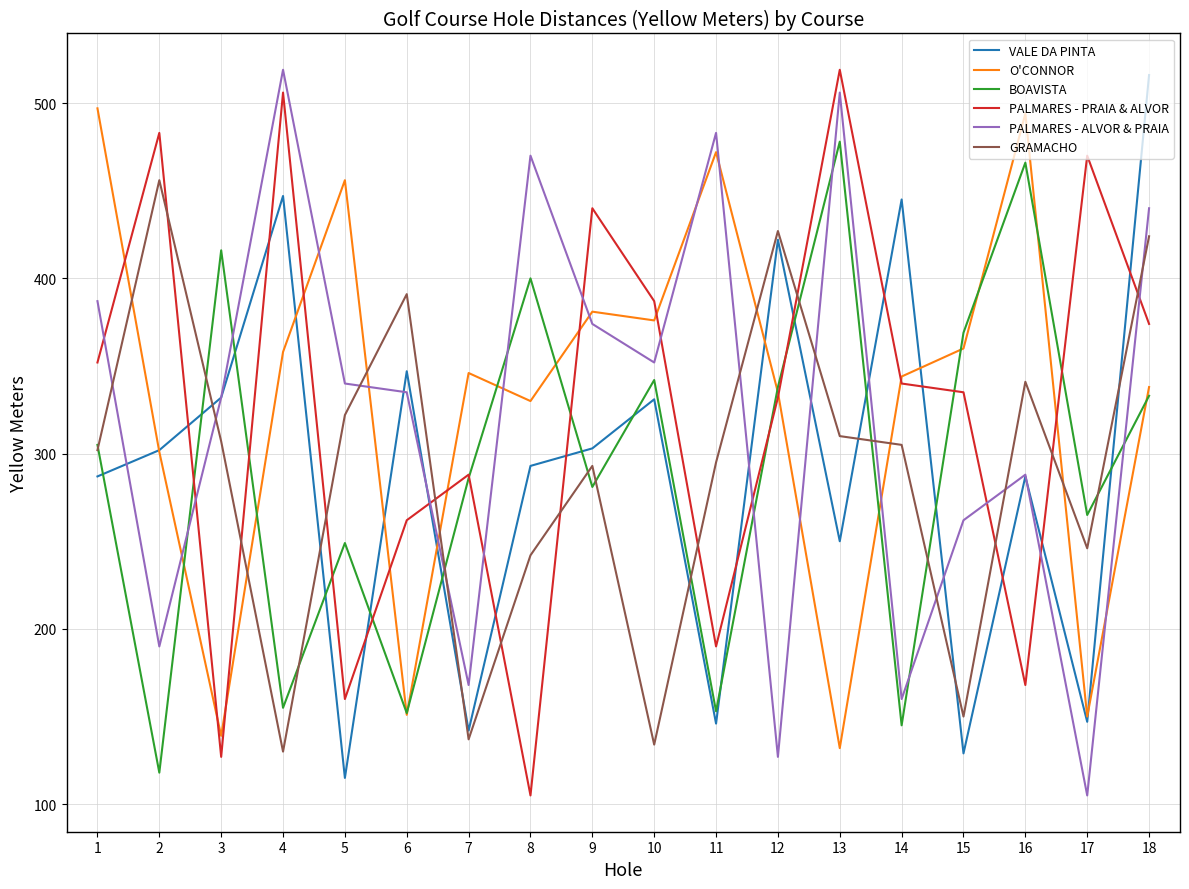

How many series are shown in this chart?

6